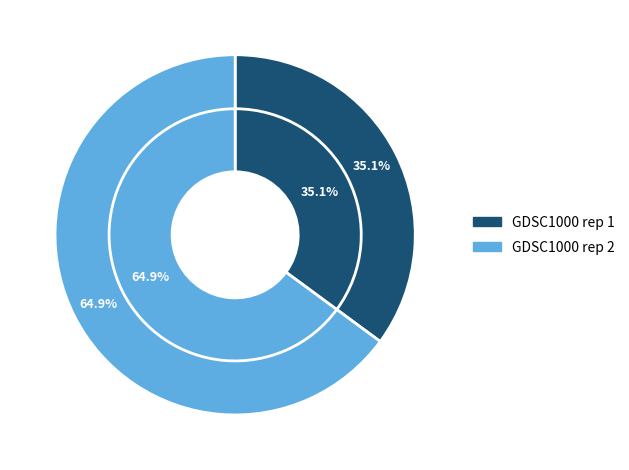

The GDSC1000 rep 2 slice represents 65% of the pie. True or false?

True